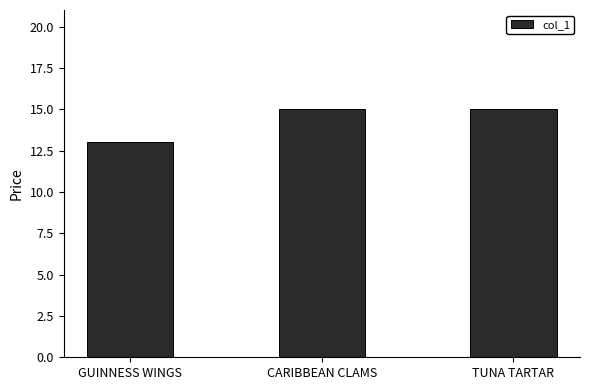

Reading right to left, what are all the values shown in this chart?

TUNA TARTAR=15	CARIBBEAN CLAMS=15	GUINNESS WINGS=13